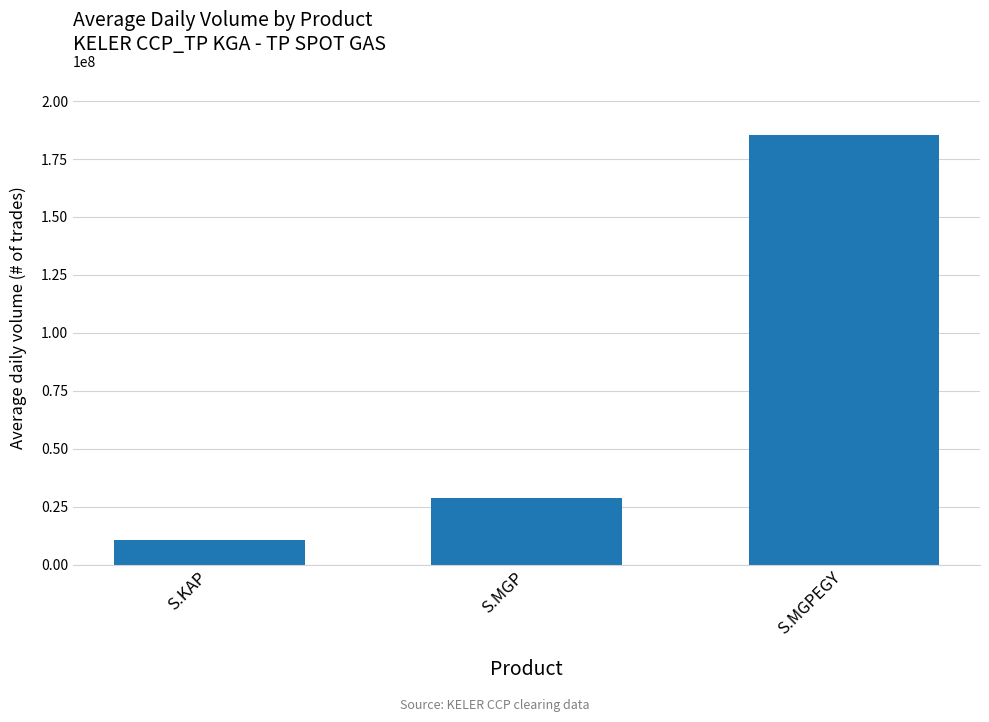

Reading left to right, list all the values displayed in this chart.

S.KAP=10448000.0	S.MGP=28597733.3	S.MGPEGY=185190318.9